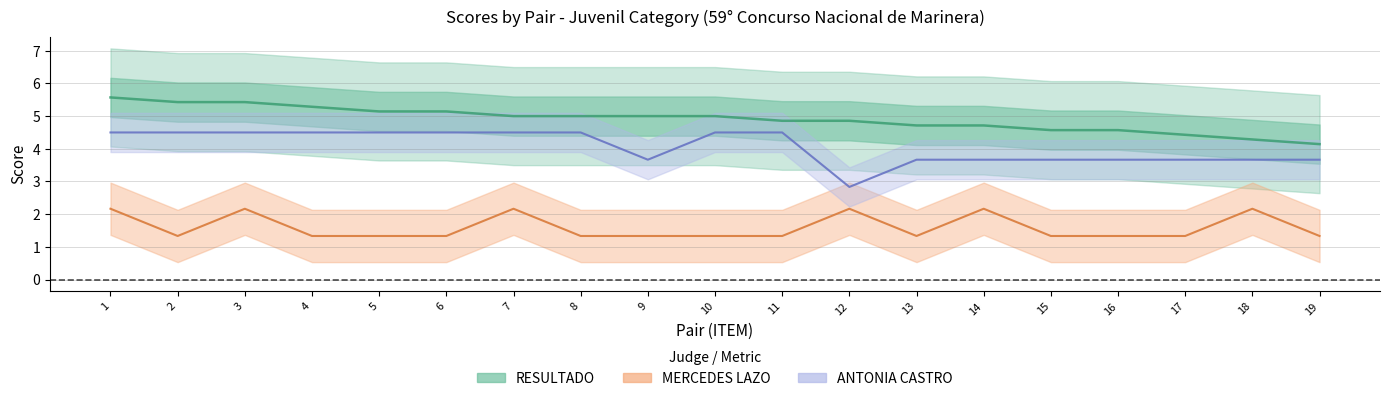

Between 1 and 13, which series saw the biggest shift?

RESULTADO